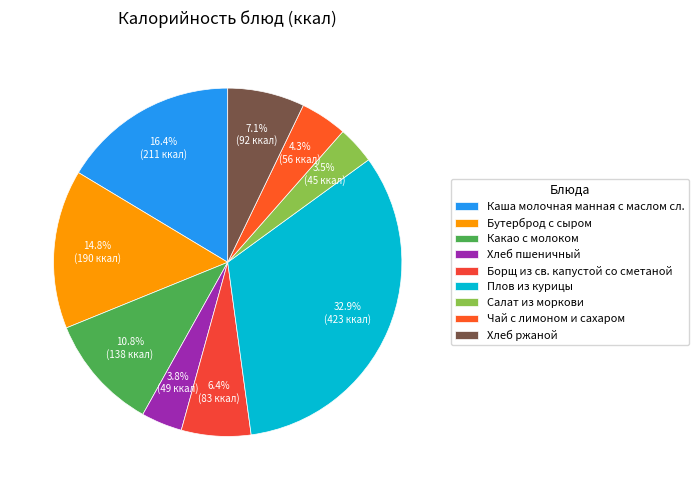

Which has a higher value, Хлеб пшеничный or Чай с лимоном и сахаром?

Чай с лимоном и сахаром